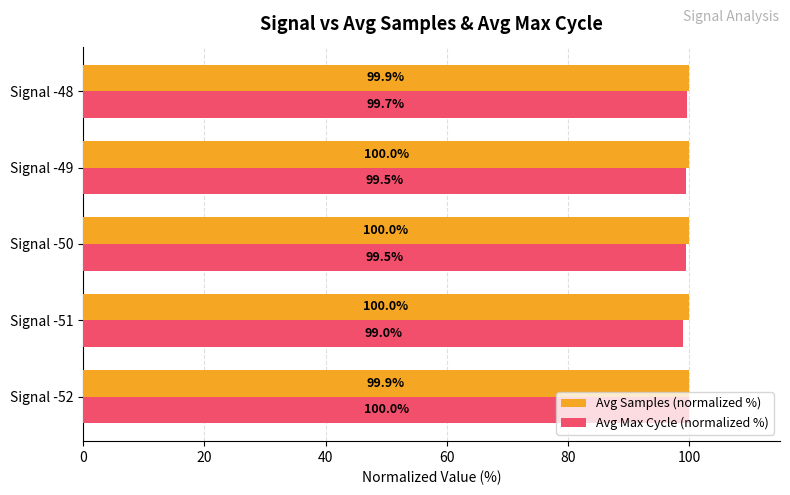

What is the total value across all series at Signal -52?

199.9